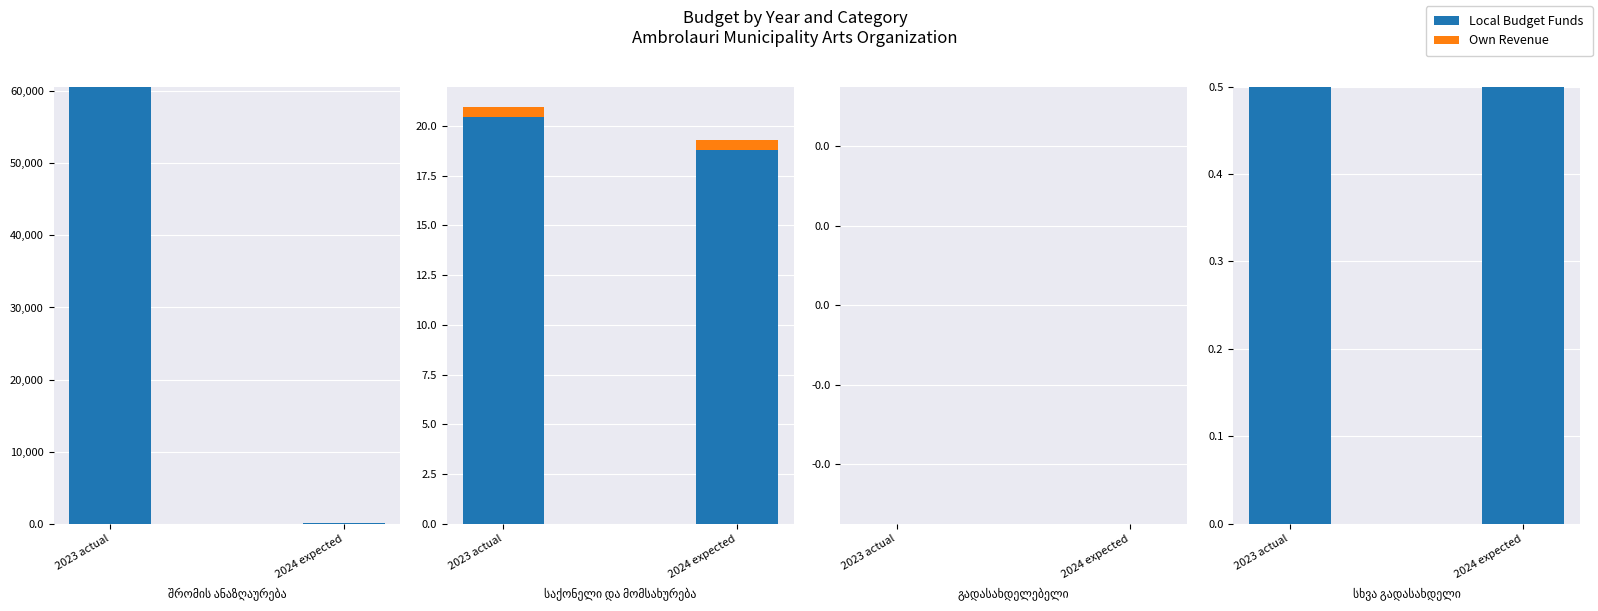

What is the label of the 2nd bar from the left?

2024 expected